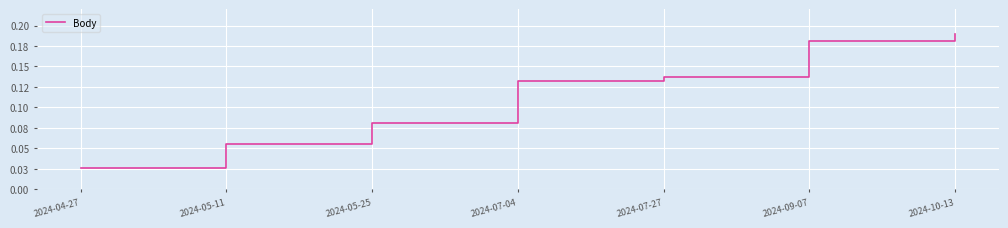

What is the value of the 7th point from the left?

0.2